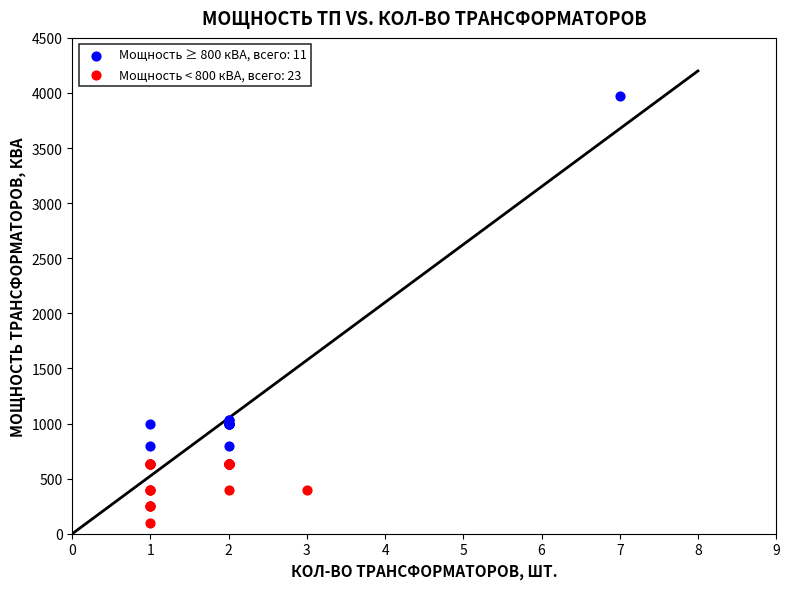

Which series reaches the maximum Y coordinate?

Мощность ≥ 800 кВА, всего: 11